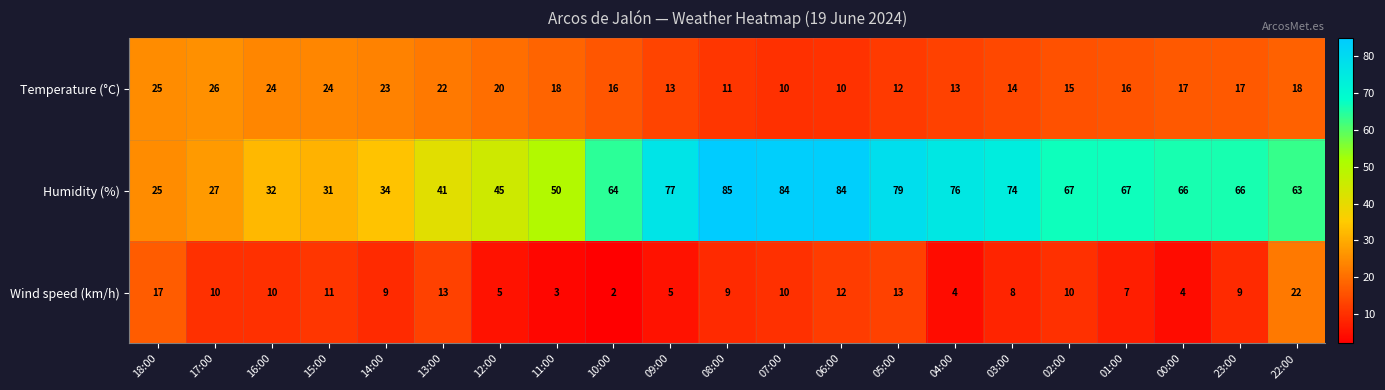

The value of Temperature (°C) at 06:00 is 17. True or false?

False